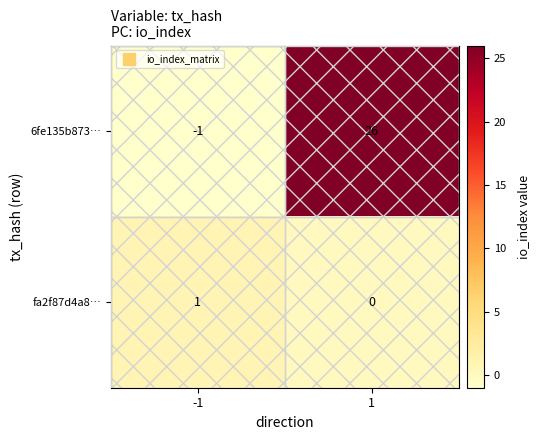

True or false: 6fe135b873… has a value of 38 at 1.

False